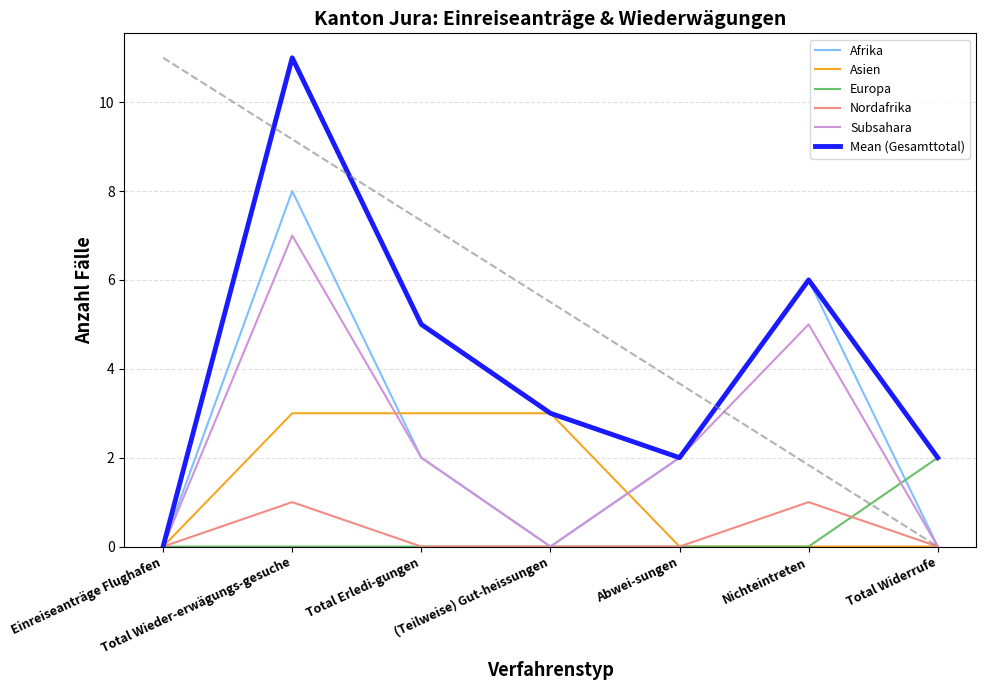

True or false: Asien and Nordafrika intersect in this chart.

False